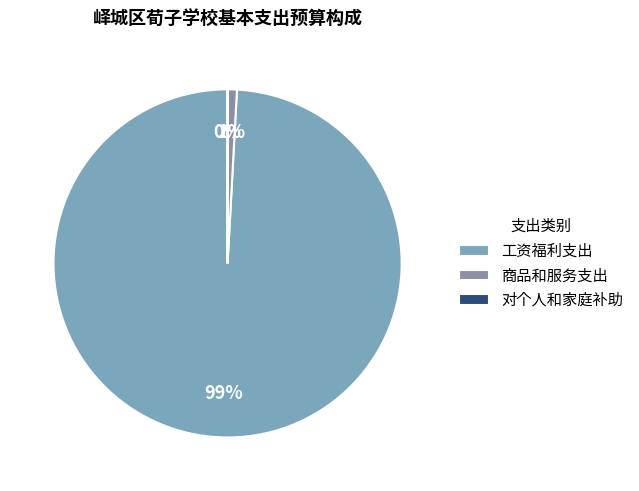

True or false: 对个人和家庭补助 accounts for 11% of the total.

False